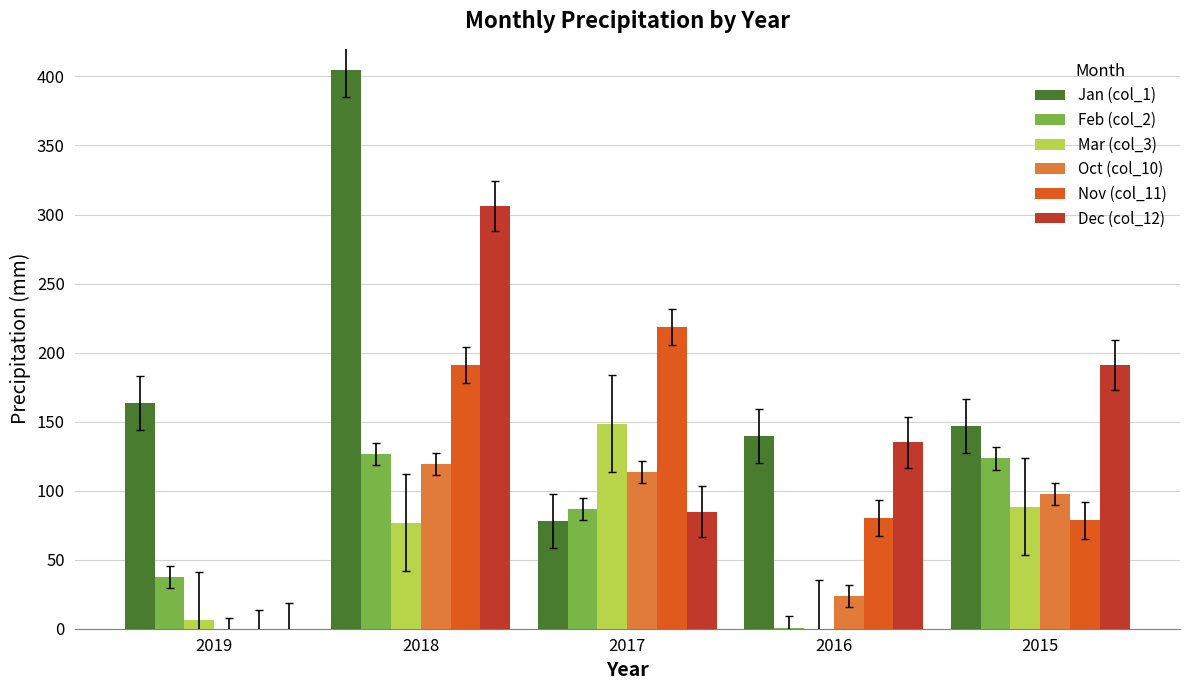

Which category has the highest value across all series?

2018